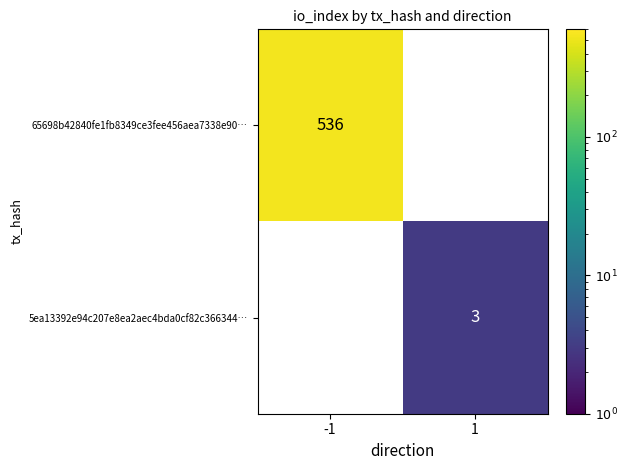

Reading left to right, list all the values displayed in this chart.

65698b42840fe1fb8349ce3fee456aea7338e90…: -1=536	1=0
5ea13392e94c207e8ea2aec4bda0cf82c366344…: -1=0	1=3